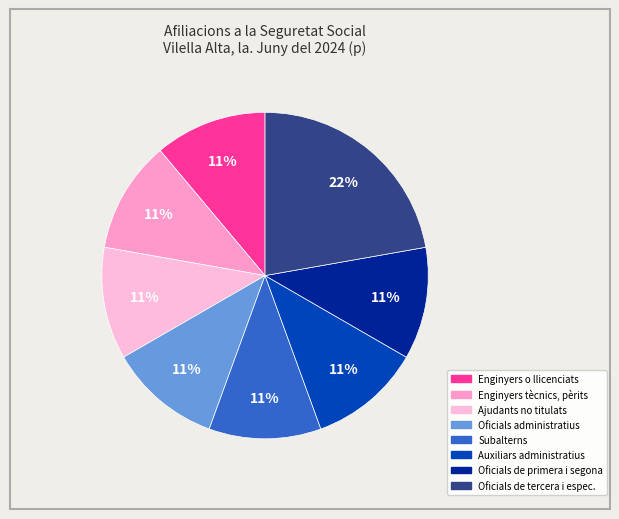

How many slices are in this pie chart?

8